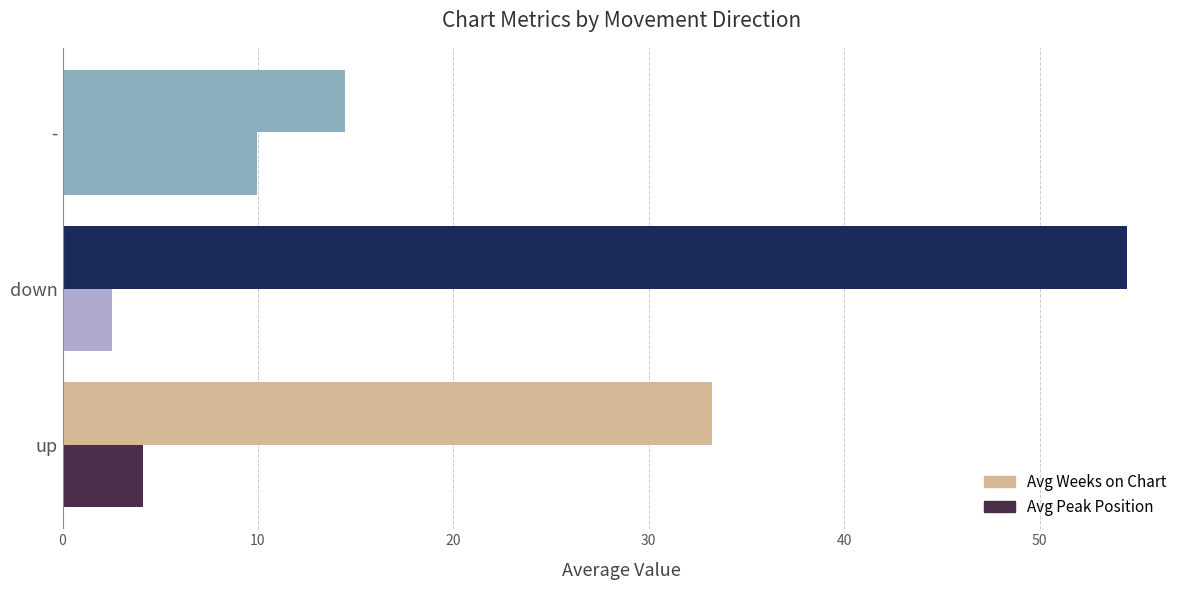

How many data points in Avg Weeks on Chart are above 33?

2